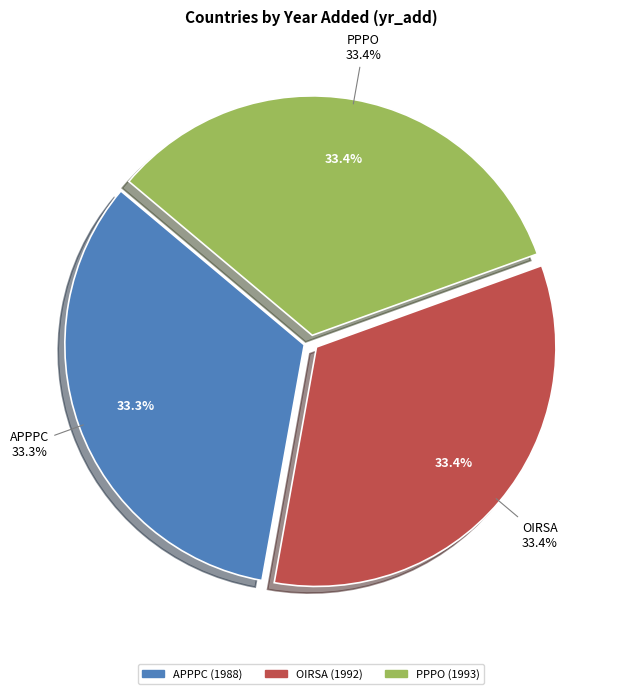

What percentage is the PPPO slice, to the nearest percent?

33%